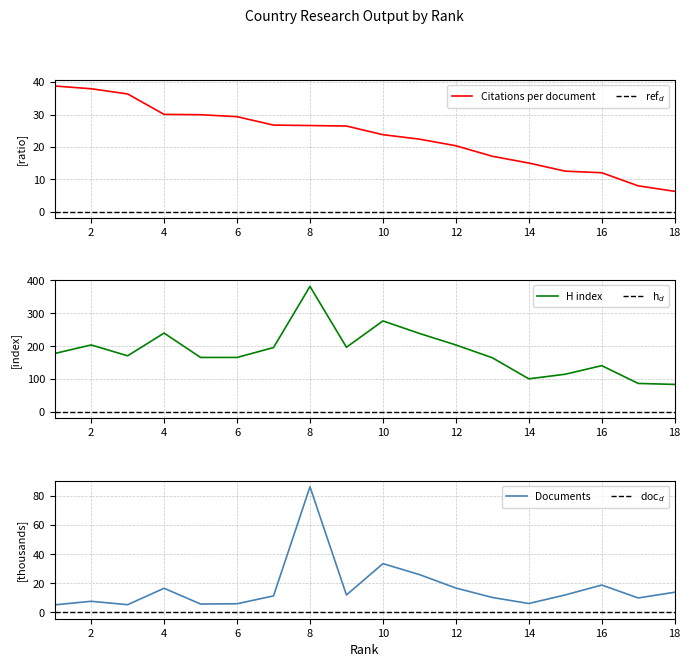

What is the total value across all series at 3?

212.7